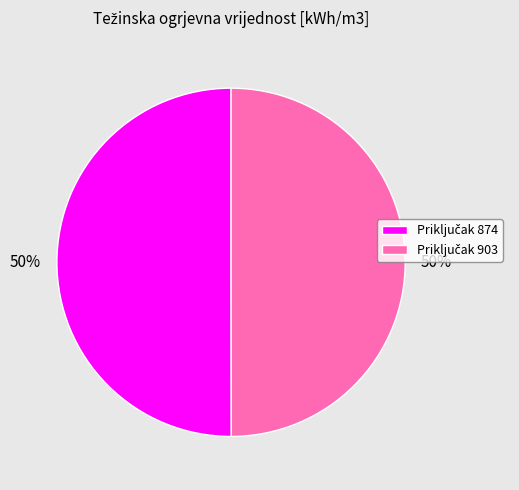

Count the number of slices in the pie.

2